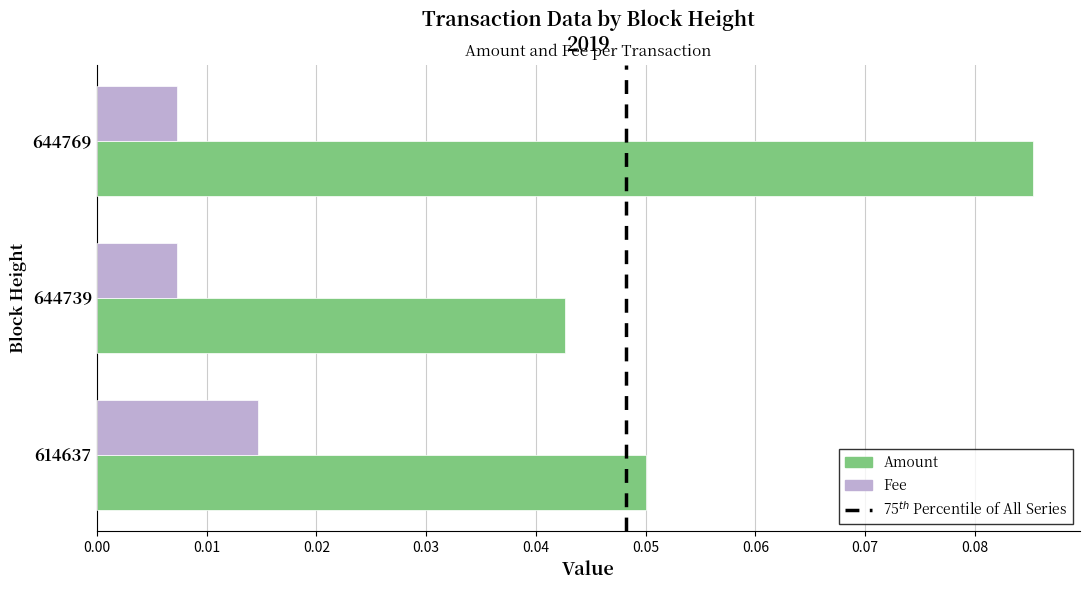

Is it true that Amount equals 0.0 at 614637?

False